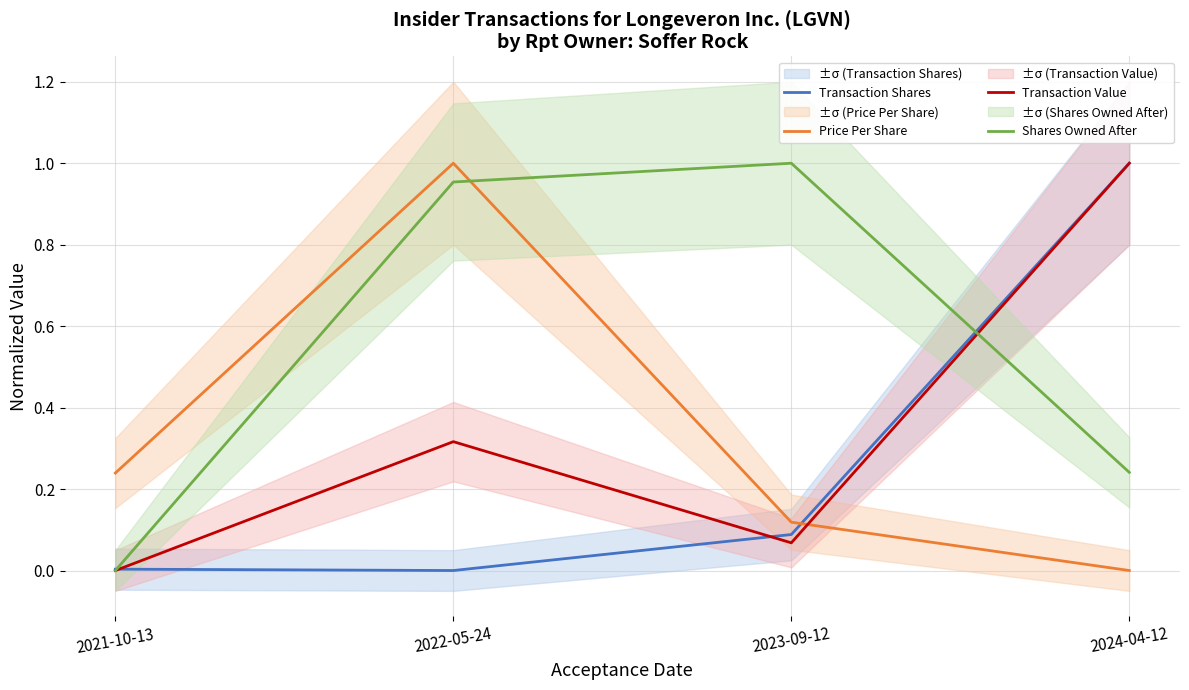

How many distinct data groups are displayed?

4